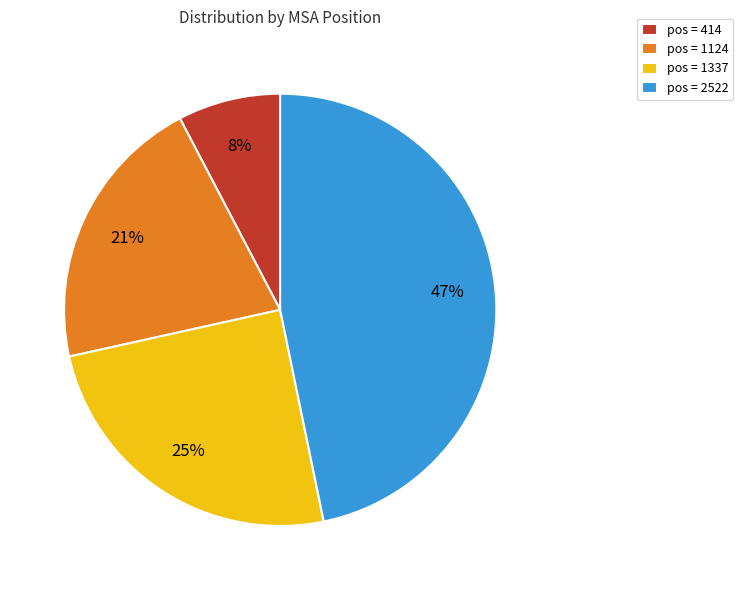

Between pos = 414 and pos = 1337, which is larger?

pos = 1337